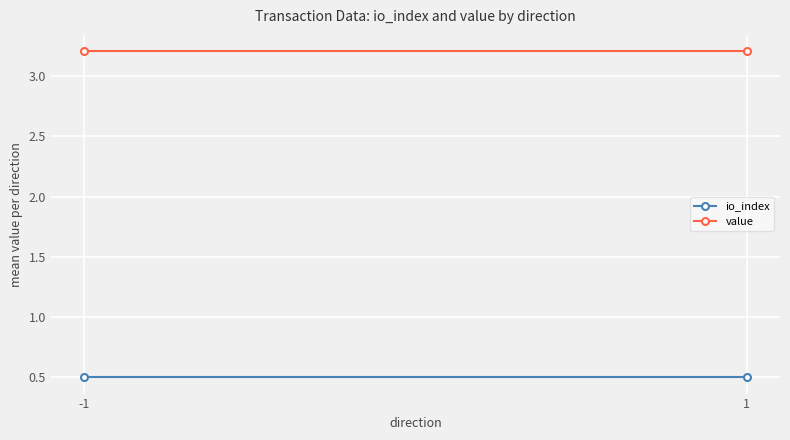

Where is value nearest to the value 3?

-1